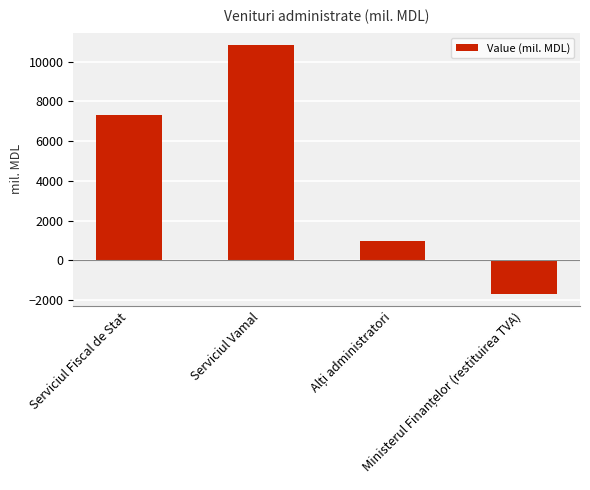

At which category does the chart reach its peak across all series?

Serviciul Vamal